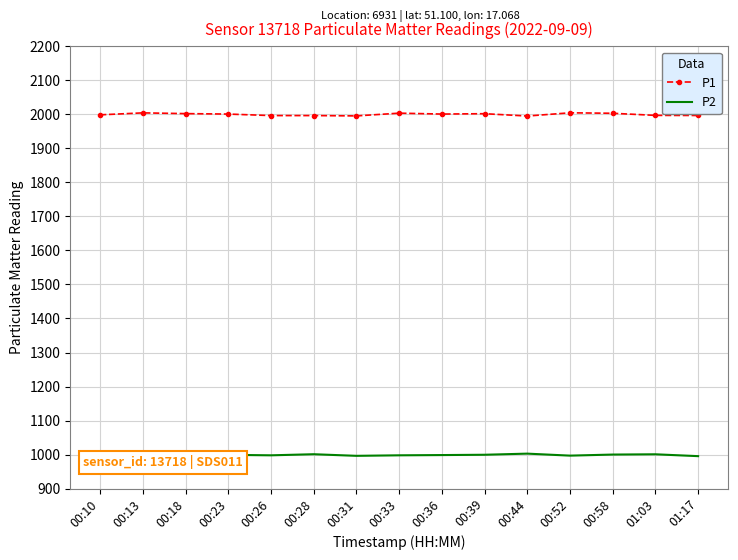

True or false: P1 and P2 intersect in this chart.

False